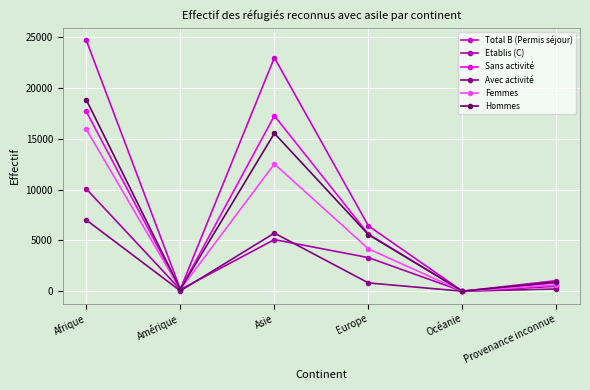

What is the difference between the Total B (Permis séjour) values at Océanie and Afrique?

24712